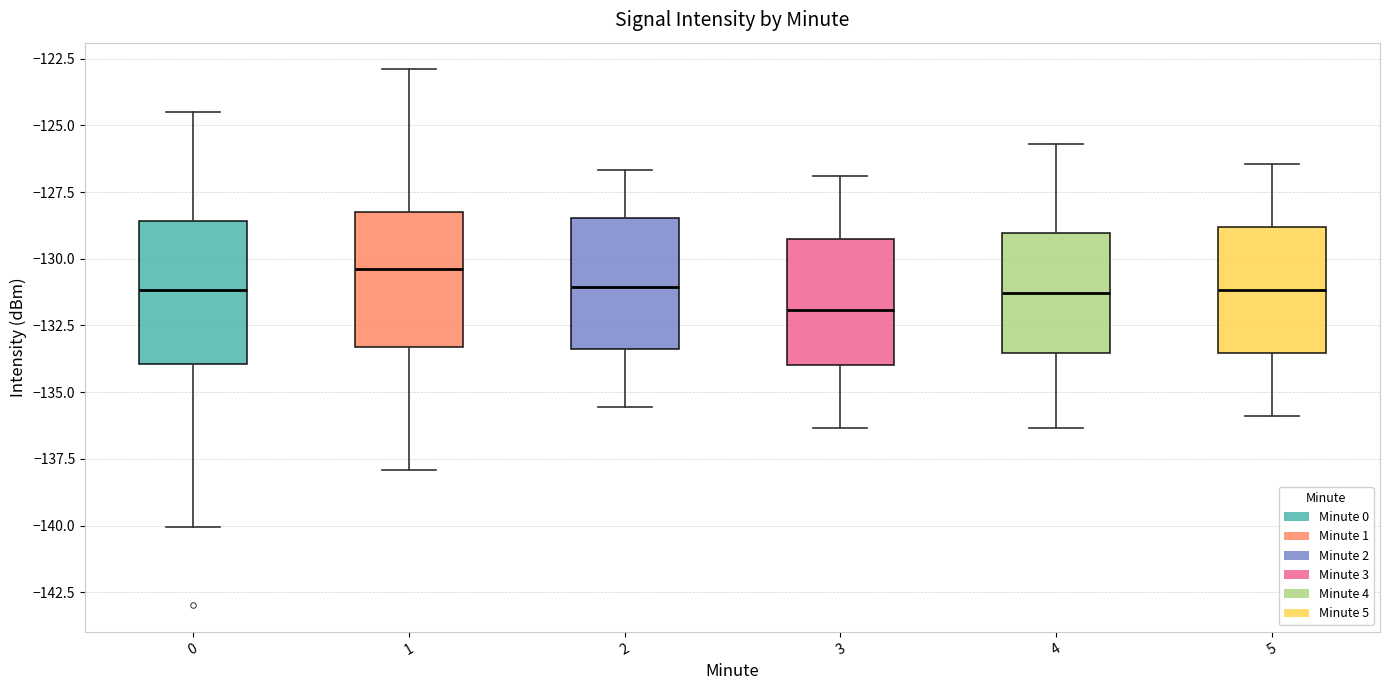

Reading left to right, read every box against the y-axis: the position of its median line, the range the box covers, and the ends of its whiskers. The values are not printed on the chart, so give them approximately, as read against the axis.

0: median -131.0, box -134.0 to -128.5, whiskers -140.0 to -124.5
1: median -130.5, box -133.5 to -128.5, whiskers -138.0 to -123.0
2: median -131.0, box -133.5 to -128.5, whiskers -135.5 to -126.5
3: median -132.0, box -134.0 to -129.5, whiskers -136.5 to -127.0
4: median -131.5, box -133.5 to -129.0, whiskers -136.5 to -125.5
5: median -131.0, box -133.5 to -129.0, whiskers -136.0 to -126.5